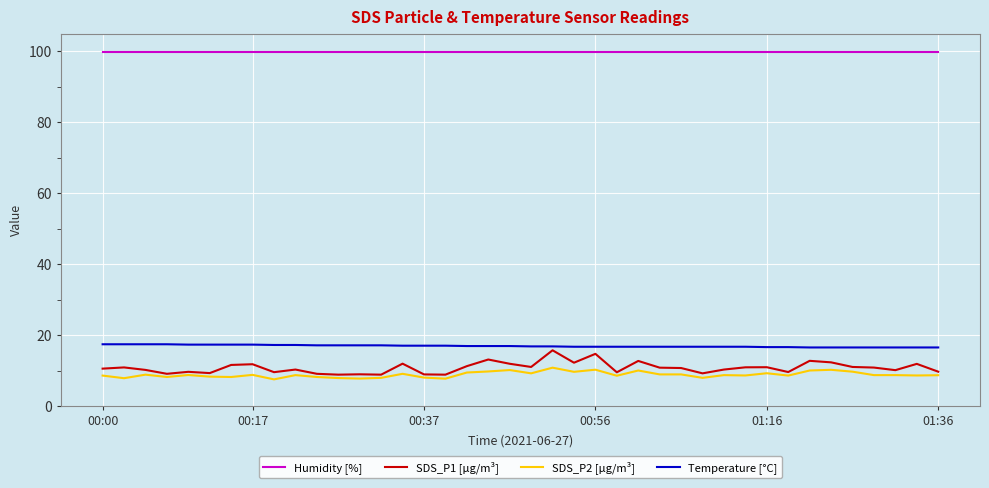

Which series has the largest total across all categories?

Humidity [%]